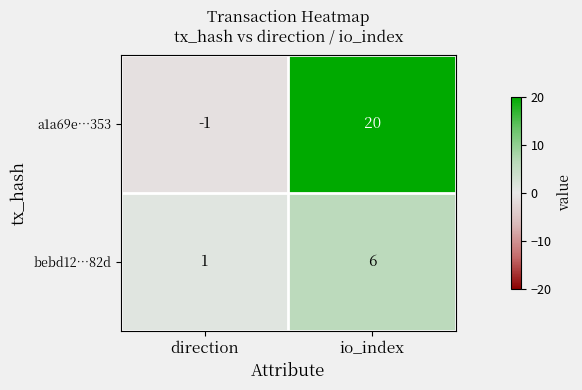

Which series has the largest total across all categories?

a1a69e…353